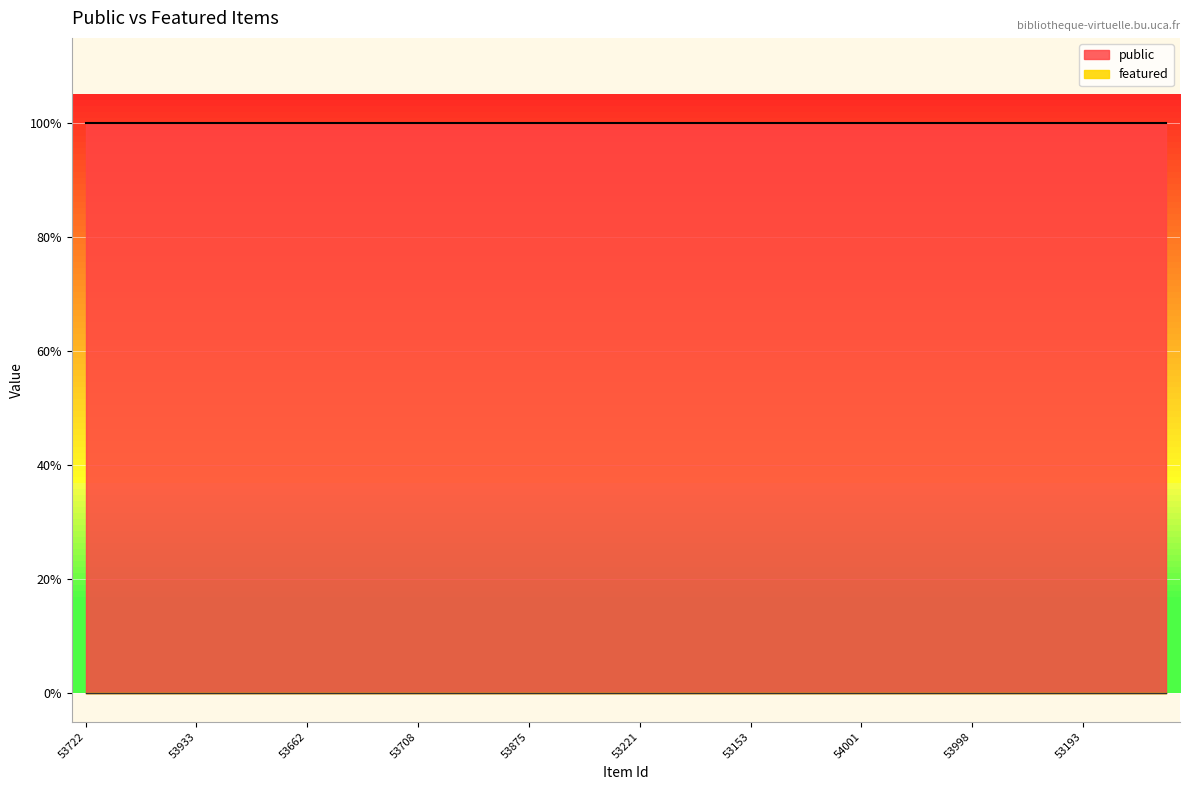

Is it true that public equals 1 at 53286?

True